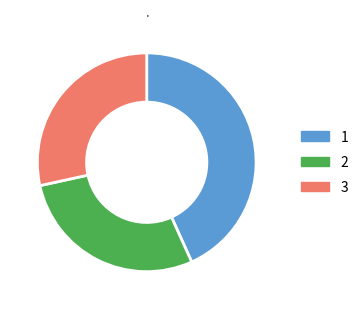

Count the number of slices in the pie.

3